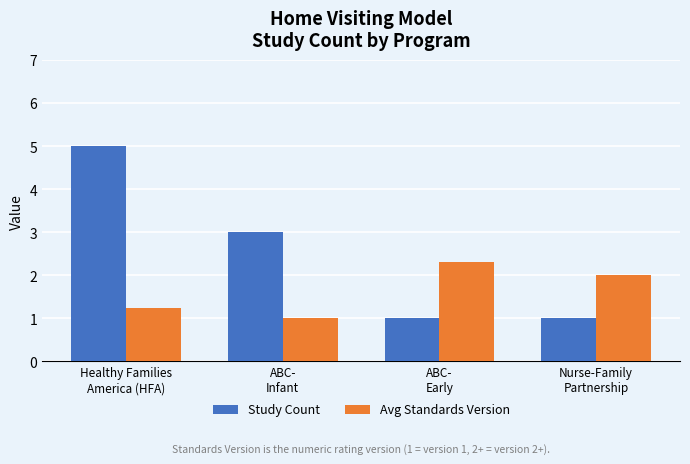

What is the spread (max minus min) of values at Nurse-Family
Partnership?

1.0